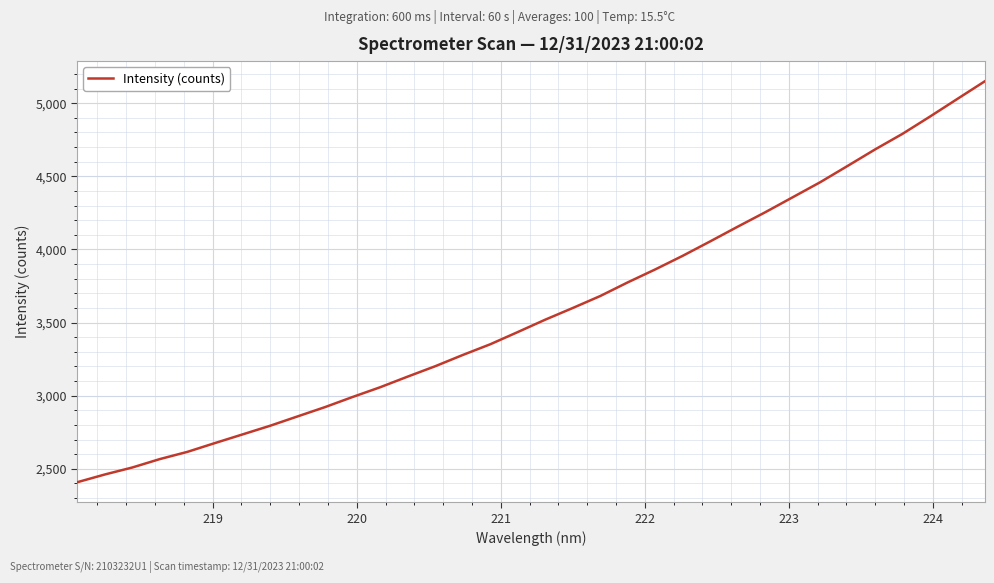

What is the maximum value shown in the chart?

5150.7